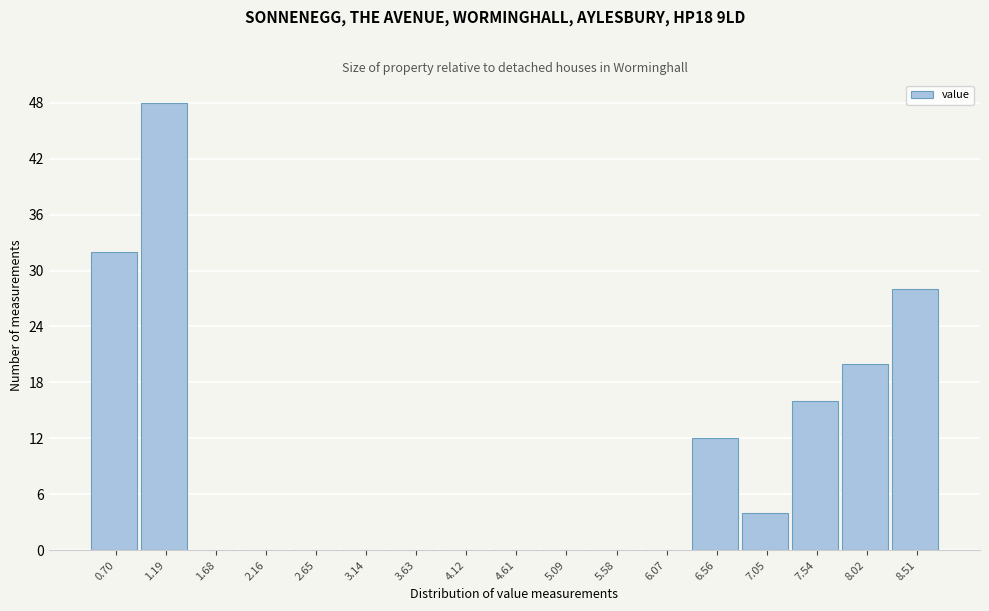

Reading right to left, extract all data points from this chart.

8.51=28	8.02=20	7.54=16	7.05=4	6.56=12	6.07=0	5.58=0	5.09=0	4.61=0	4.12=0	3.63=0	3.14=0	2.65=0	2.16=0	1.68=0	1.19=48	0.70=32